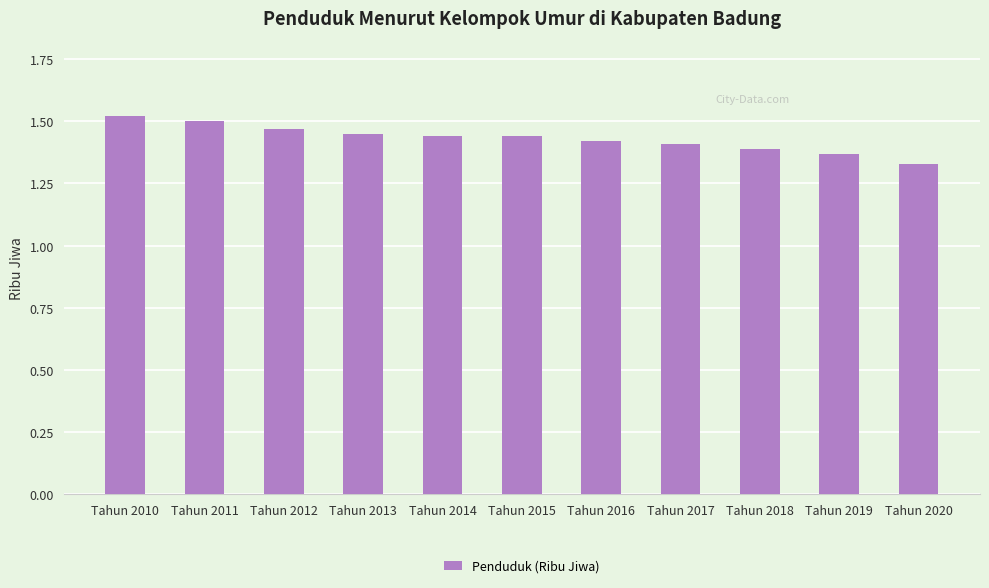

Which has a higher value, Tahun 2018 or Tahun 2013?

Tahun 2013